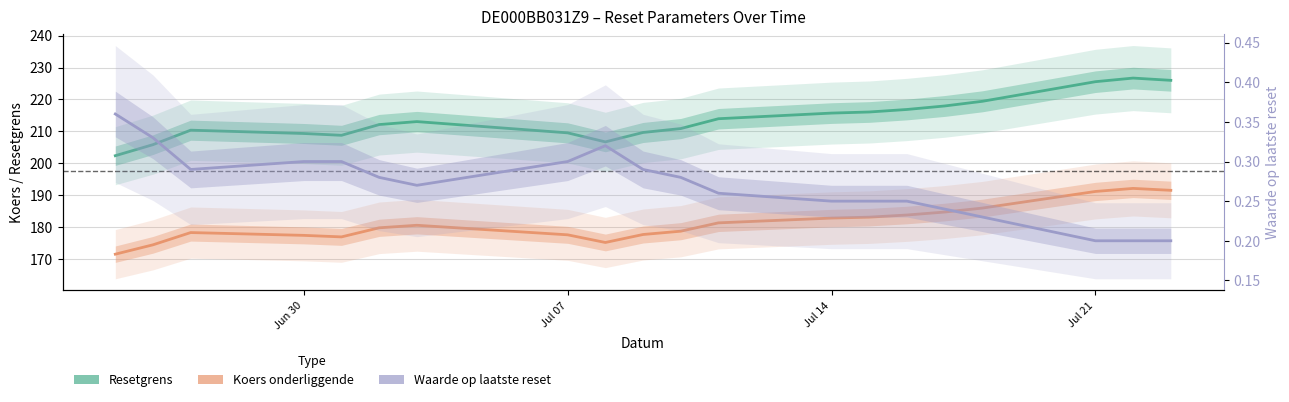

What is the total value across all series at Jul 07?

387.4